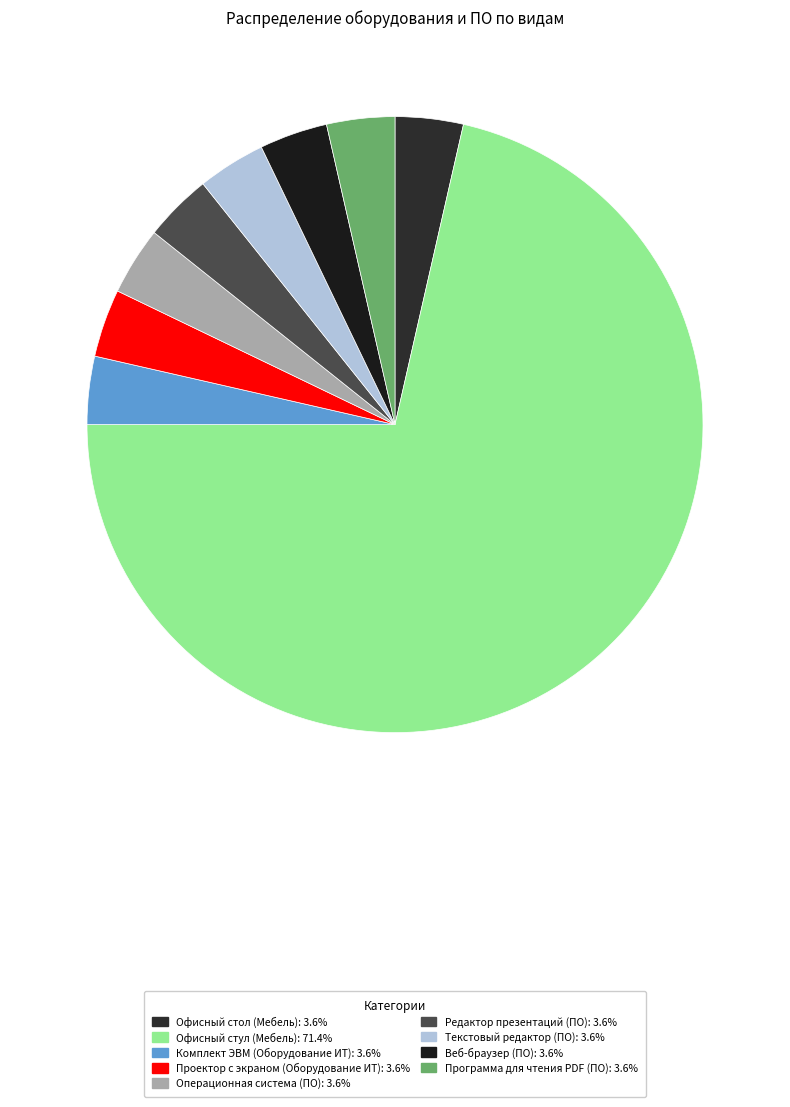

Which category has the smallest portion of the pie?

Офисный стол (Мебель)